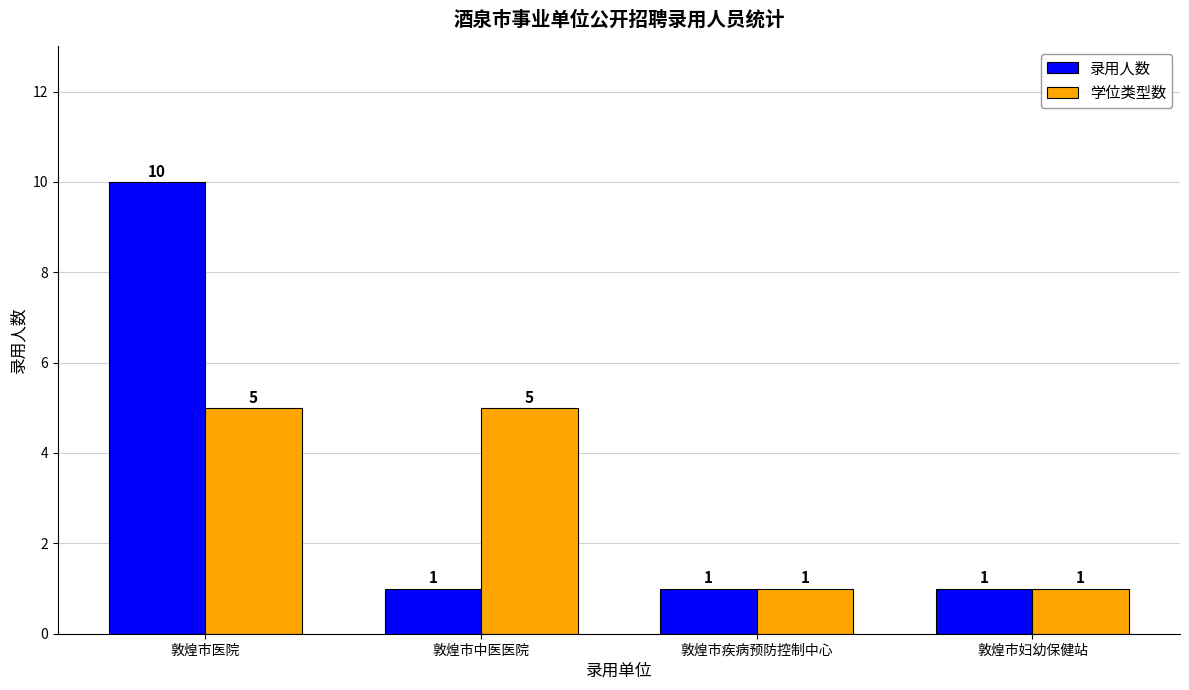

What is the total value across all series at 敦煌市妇幼保健站?

2